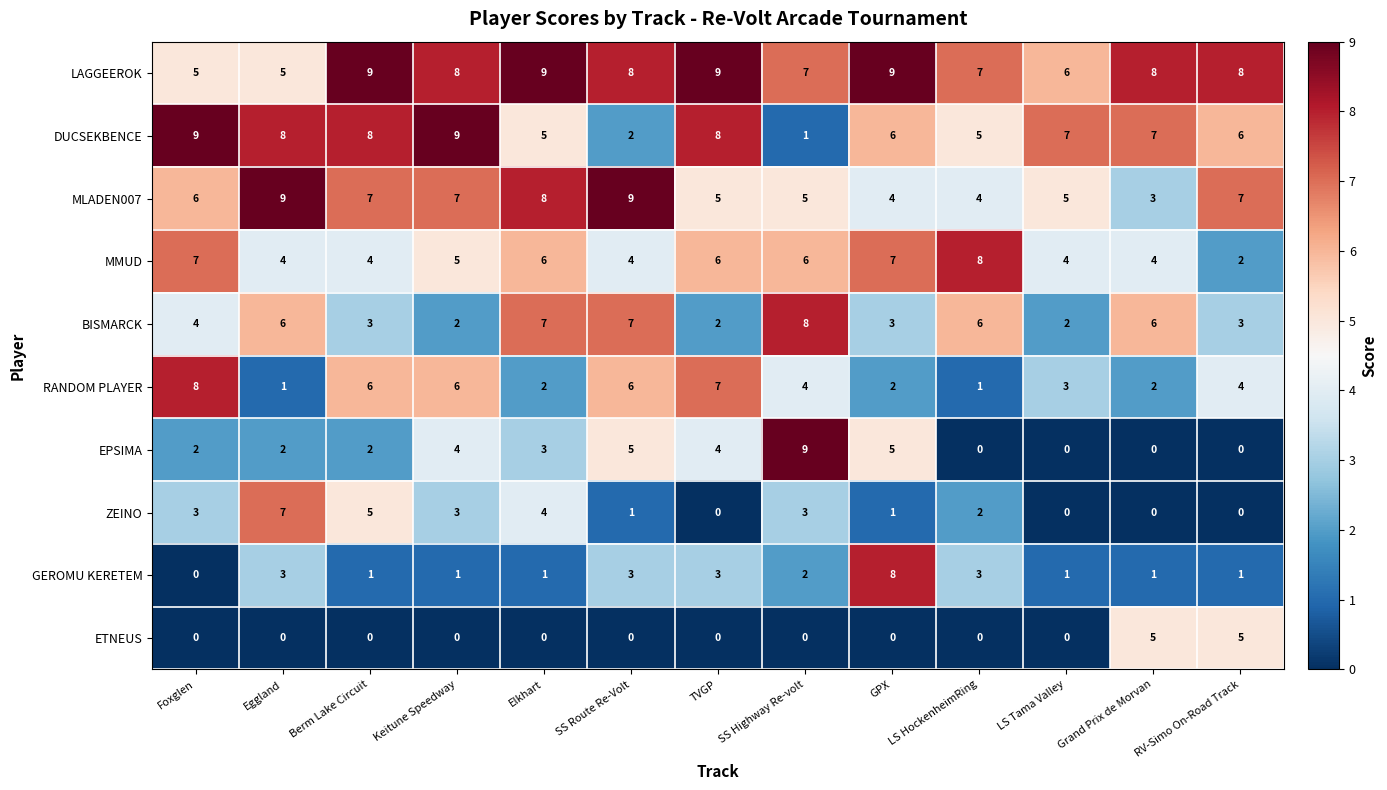

Which category has the highest value in the GEROMU KERETEM series?

GPX